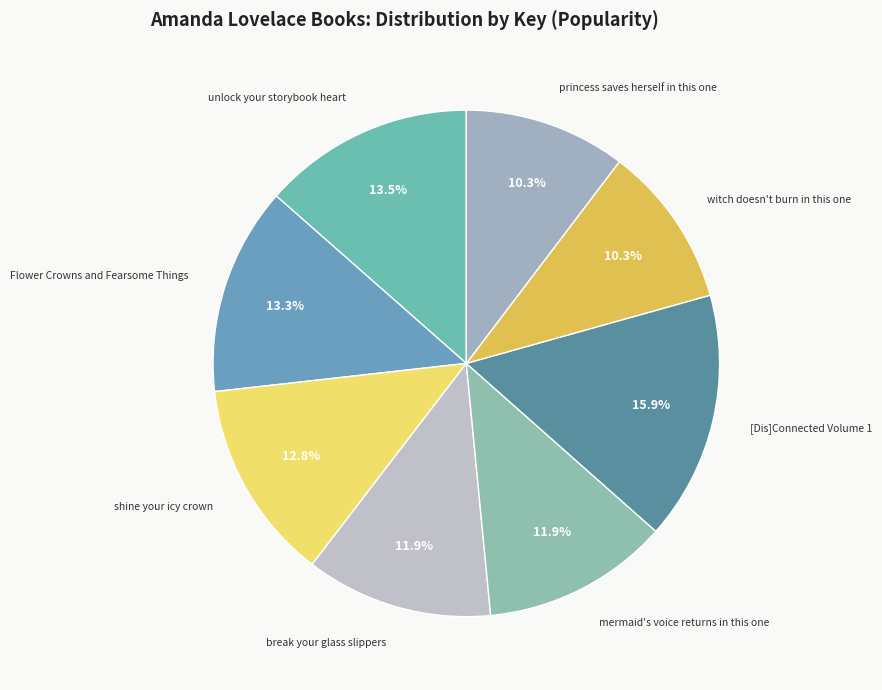

Which category has the biggest portion of the pie?

[Dis]Connected Volume 1